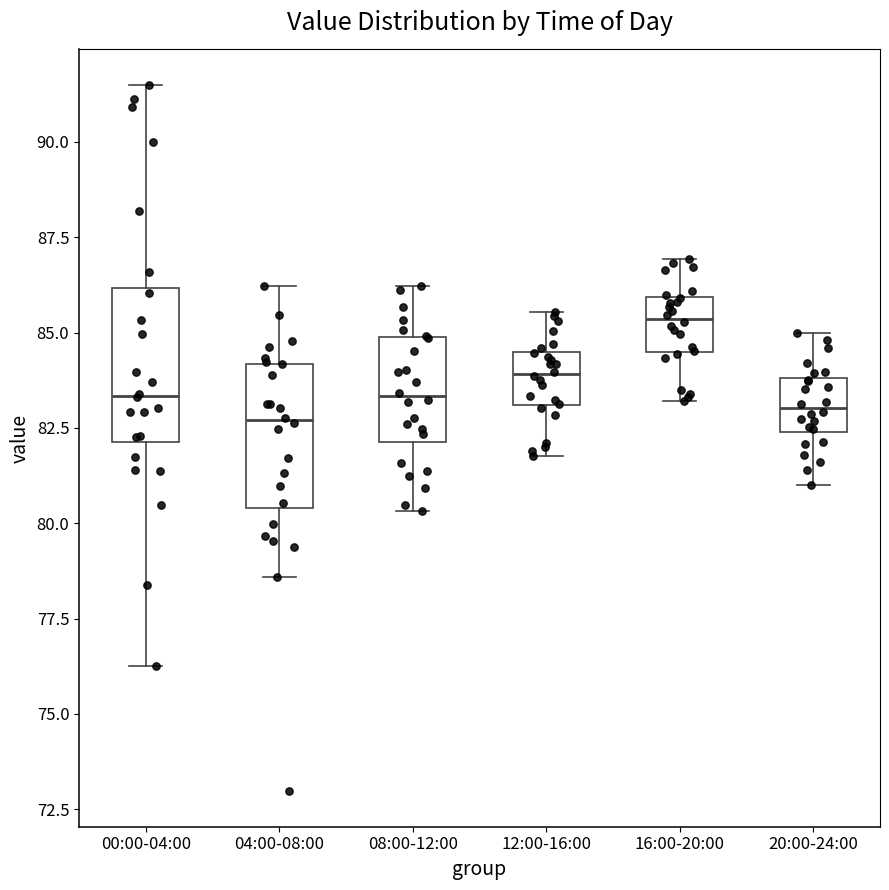

Reading left to right, transcribe this box plot: for each box, give where its median line is, the range the box spans, and where its two whiskers end, as read against the y-axis. The values are not printed on the chart, so give them approximately, as read against the axis.

00:00-04:00: median 83.5, box 82.0 to 86.0, whiskers 76.5 to 91.5
04:00-08:00: median 82.5, box 80.5 to 84.0, whiskers 78.5 to 86.0
08:00-12:00: median 83.5, box 82.0 to 85.0, whiskers 80.5 to 86.0
12:00-16:00: median 84.0, box 83.0 to 84.5, whiskers 82.0 to 85.5
16:00-20:00: median 85.5, box 84.5 to 86.0, whiskers 83.0 to 87.0
20:00-24:00: median 83.0, box 82.5 to 84.0, whiskers 81.0 to 85.0